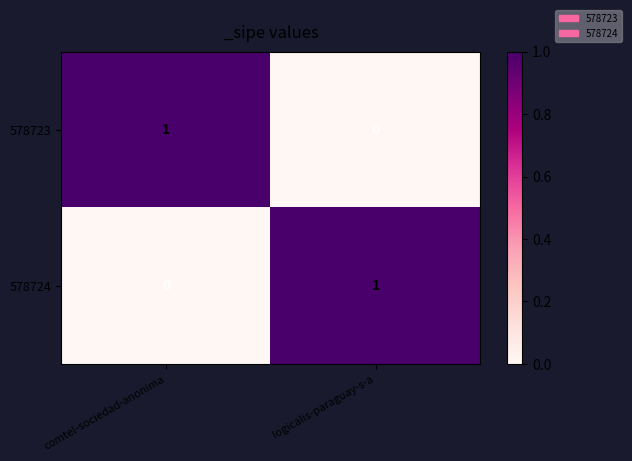

How many distinct data groups are displayed?

2